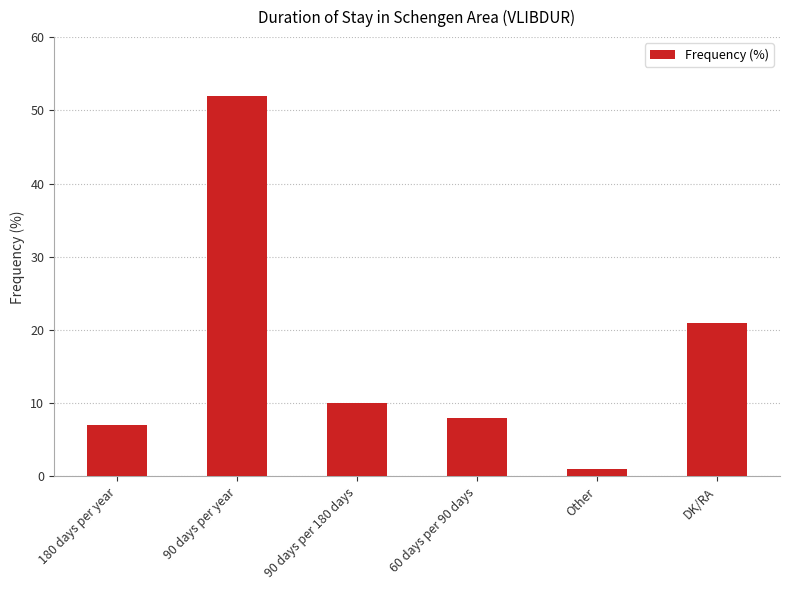

Reading right to left, transcribe all the data shown in this chart.

21	1	8	10	52	7